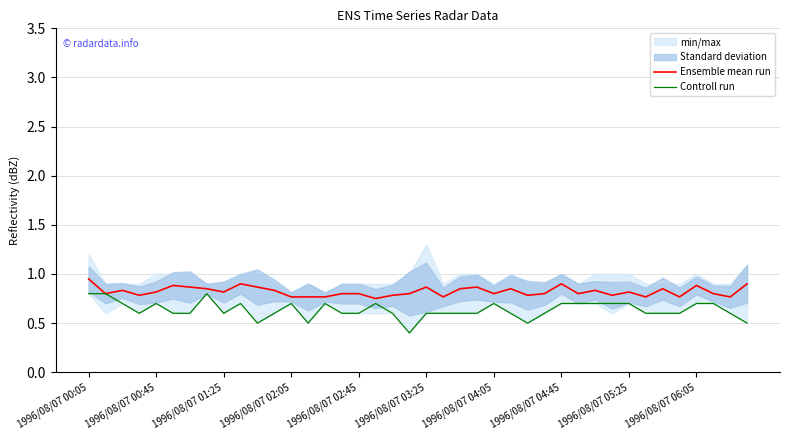

The value of Ensemble mean run at 1996/08/07 04:45 is 1.5. True or false?

False